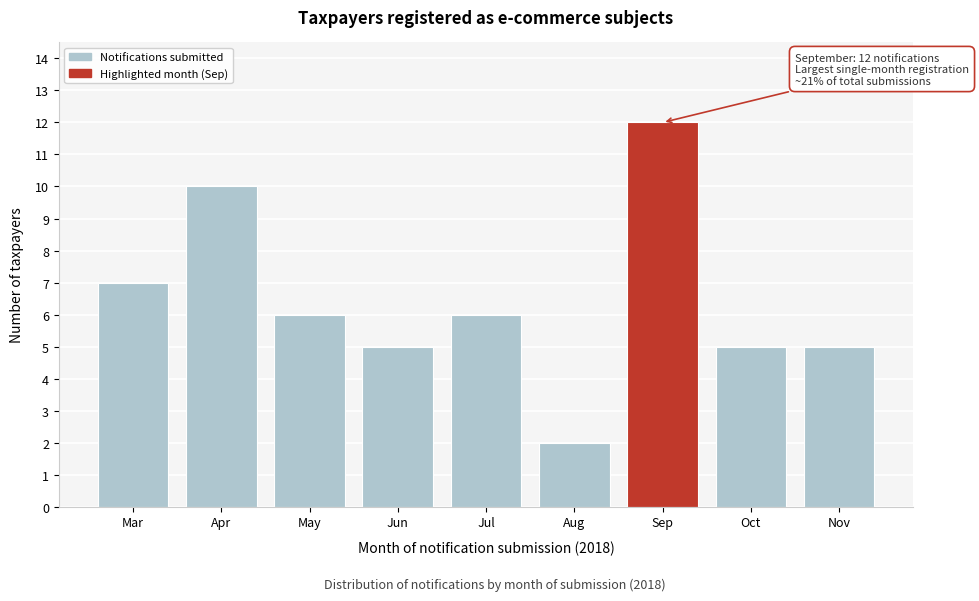

Reading left to right, extract all data points from this chart.

Mar=7	Apr=10	May=6	Jun=5	Jul=6	Aug=2	Sep=12	Oct=5	Nov=5